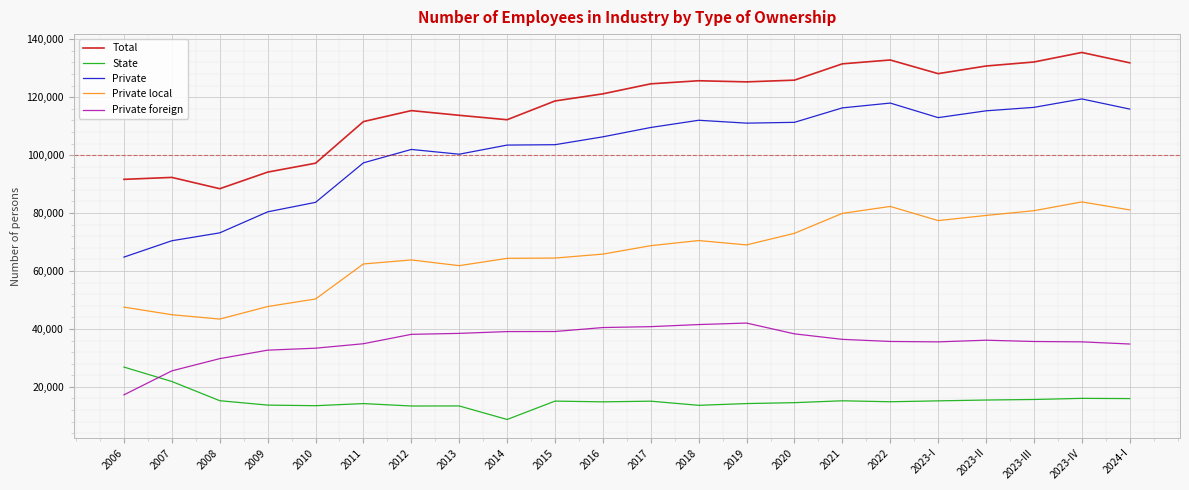

At how many categories does at least one series exceed 15535?

22